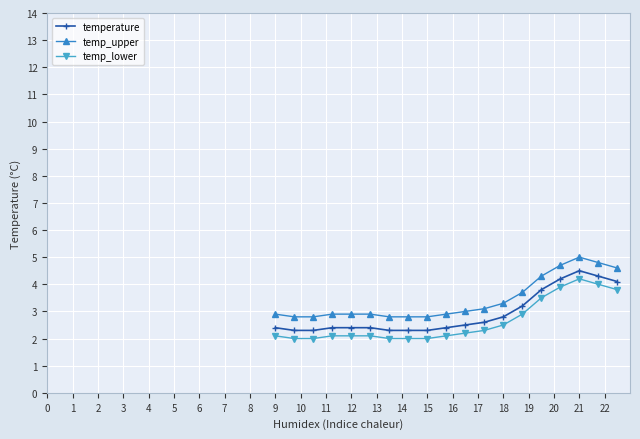

True or false: temp_lower and temperature intersect in this chart.

False